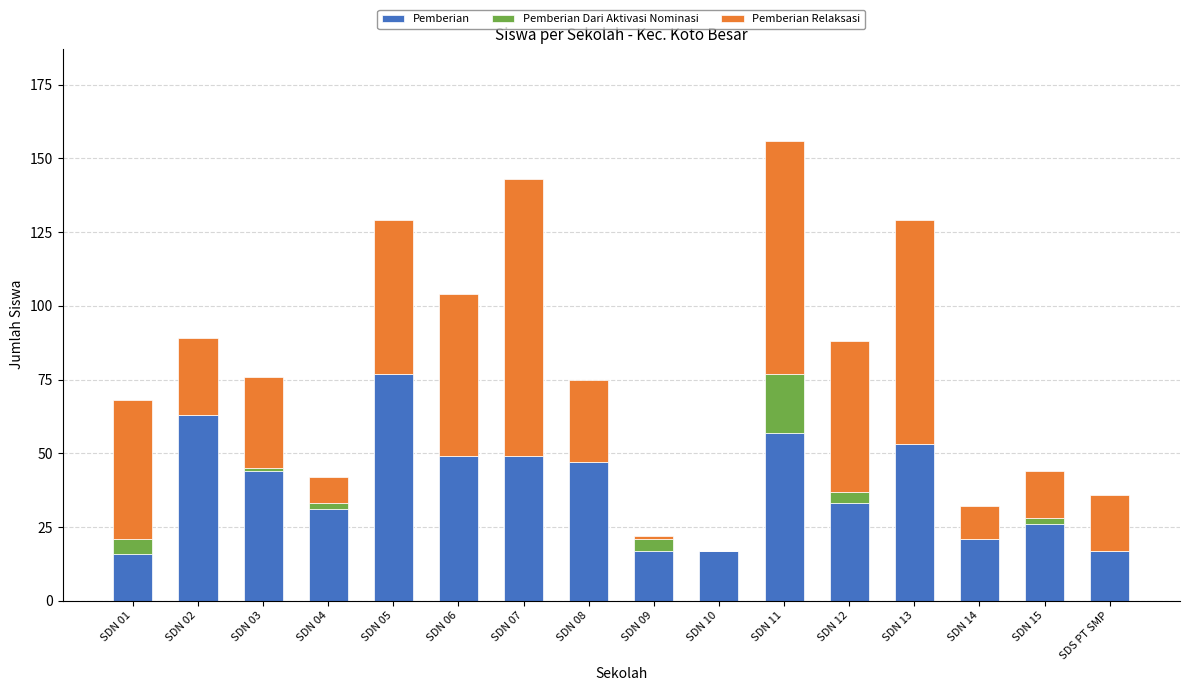

At which category is the sum across all series the highest?

SDN 11